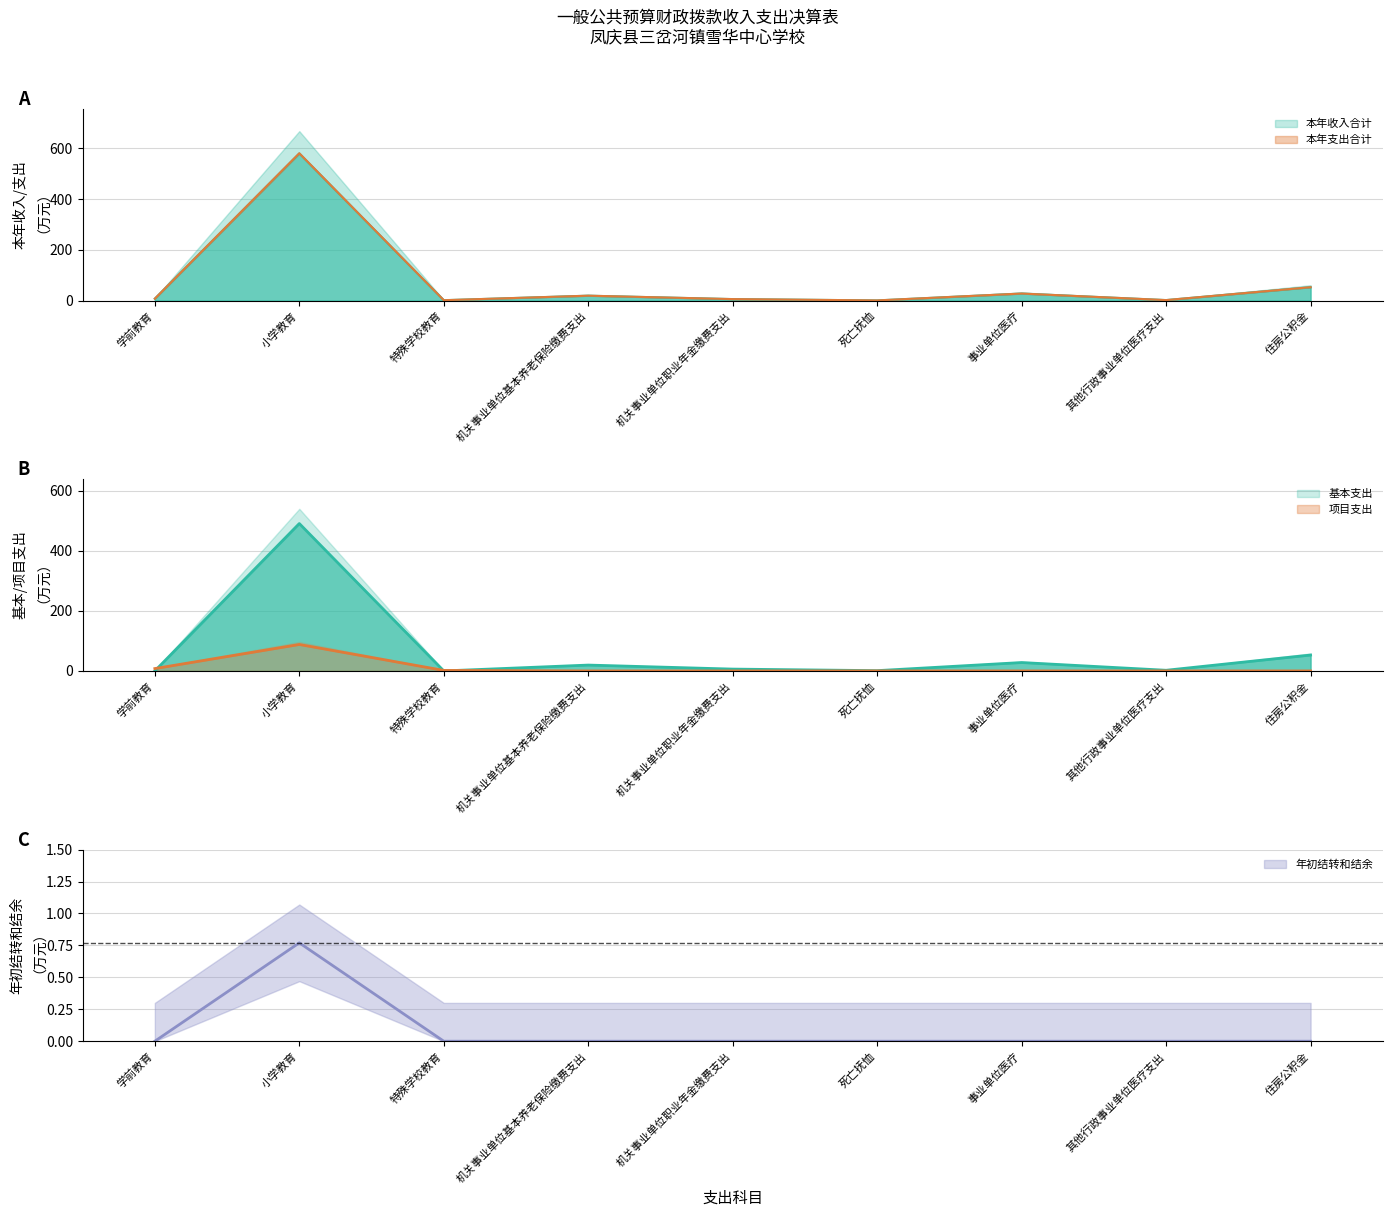

Where is the first local maximum for 项目支出?

小学教育